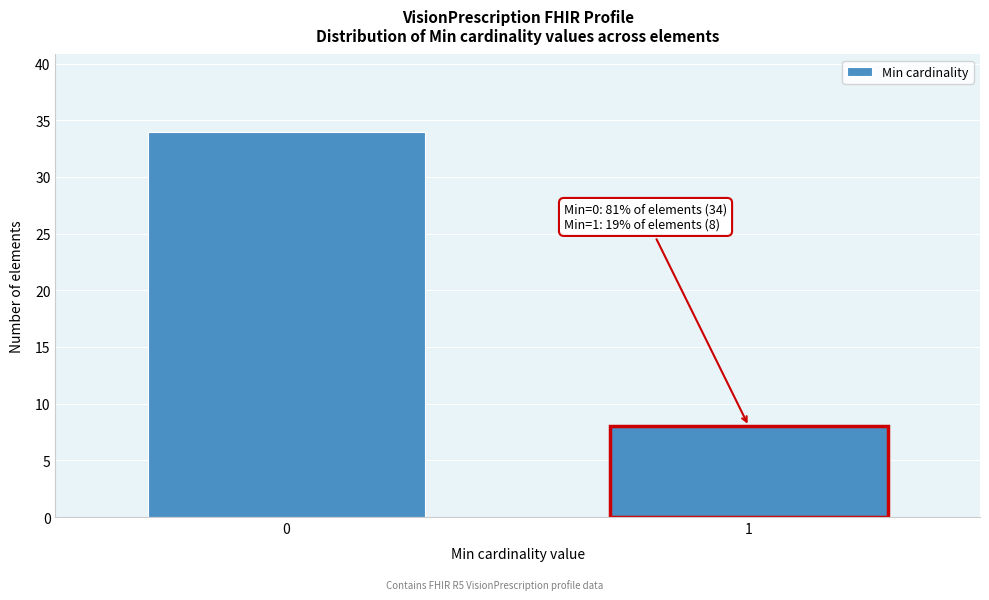

Reading left to right, transcribe all the data shown in this chart.

34	8